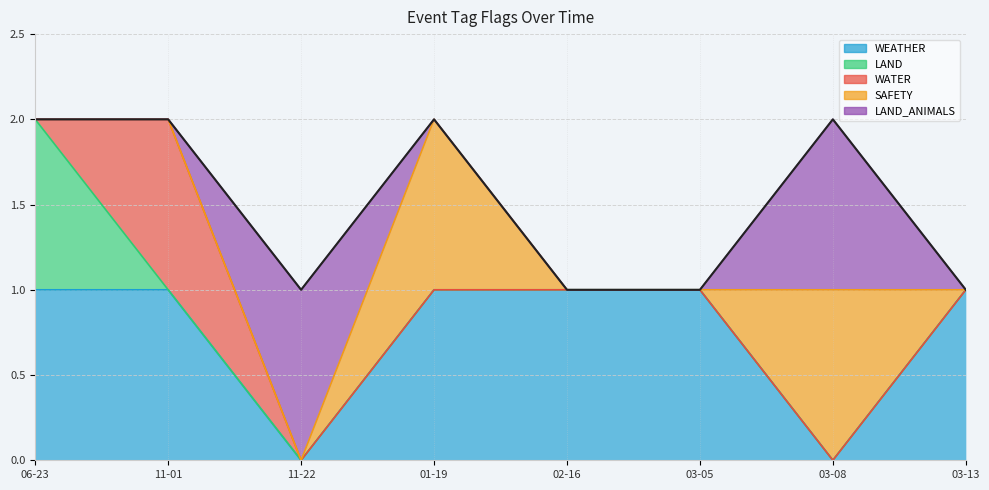

Which series changed the most between 2024-02-16 and 2024-03-05?

WEATHER